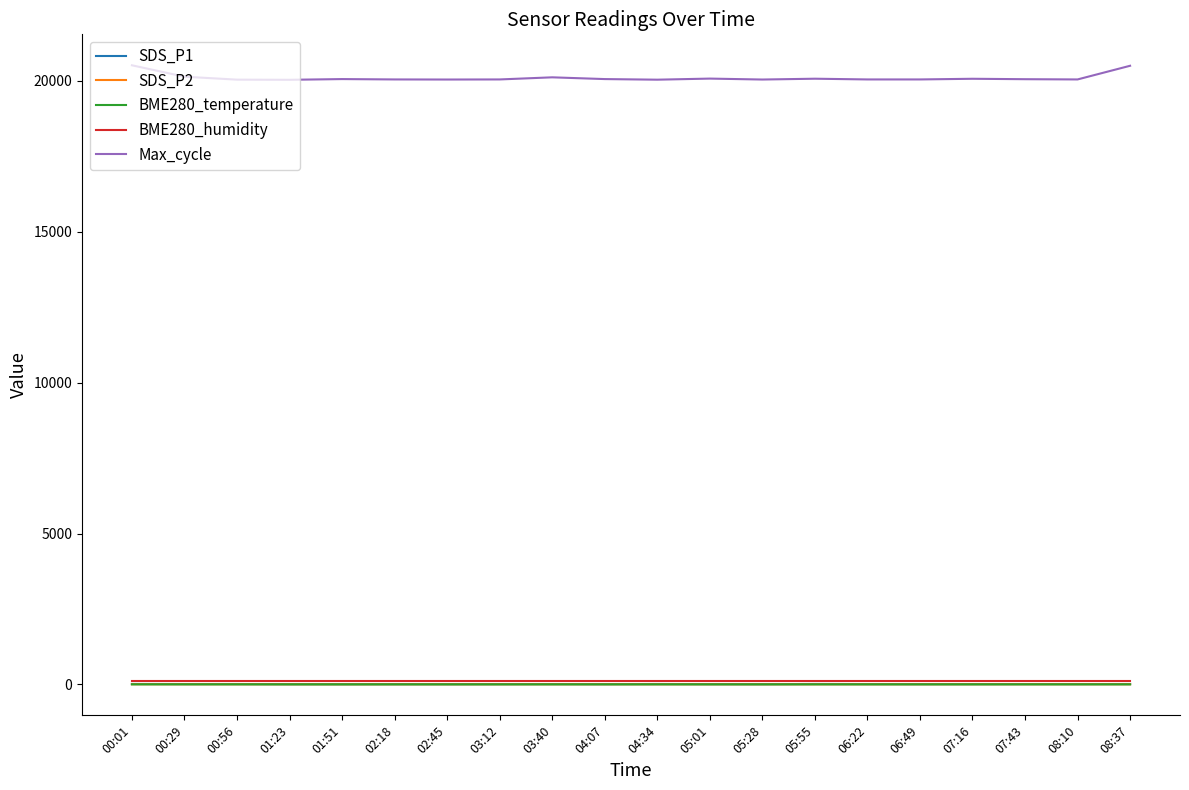

What is the sum of the BME280_humidity values at 01:51 and 01:23?

200.0